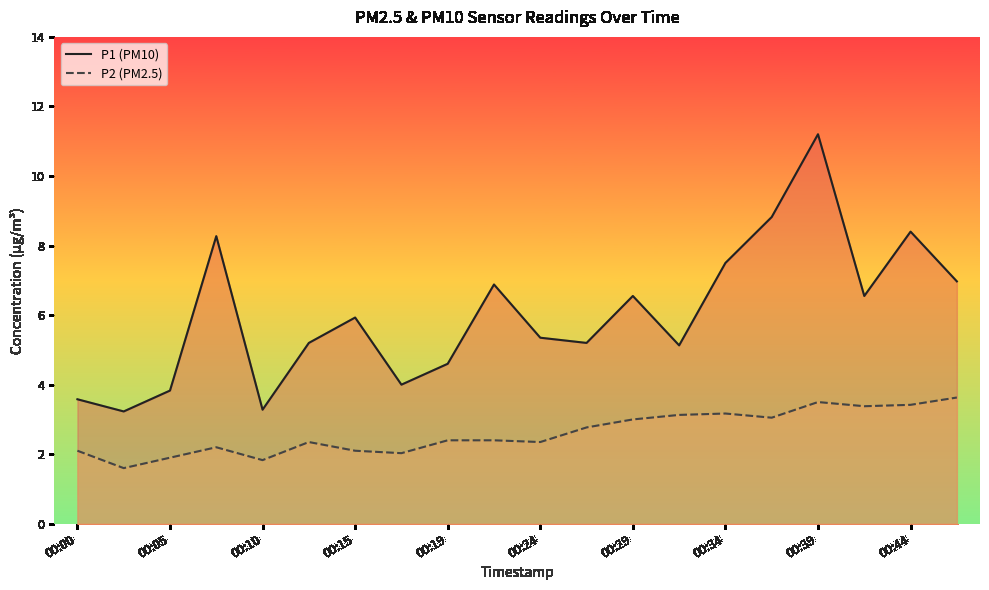

How many distinct data groups are displayed?

2